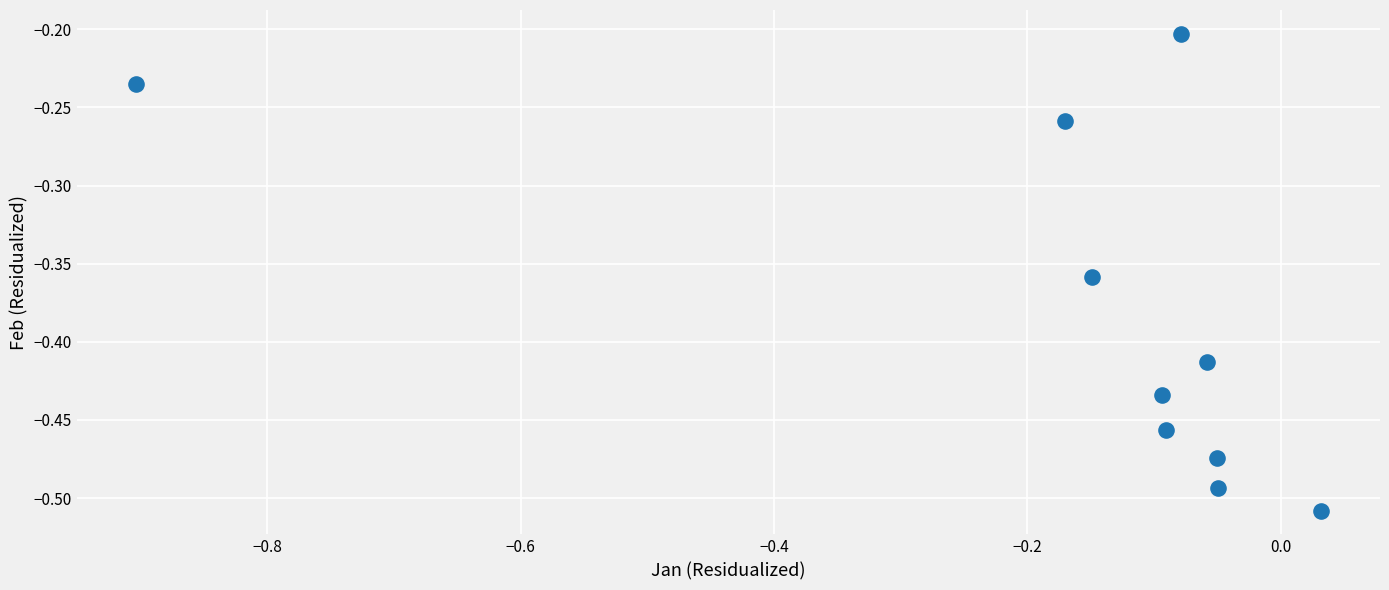

What is the range of Y values (max minus min)?

0.3